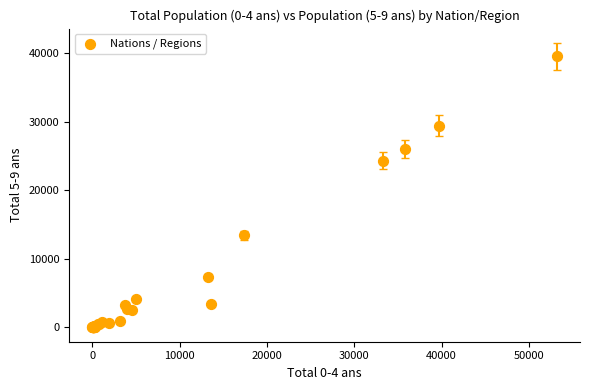

What Y value in the scatter plot is closest to 19749?

24323